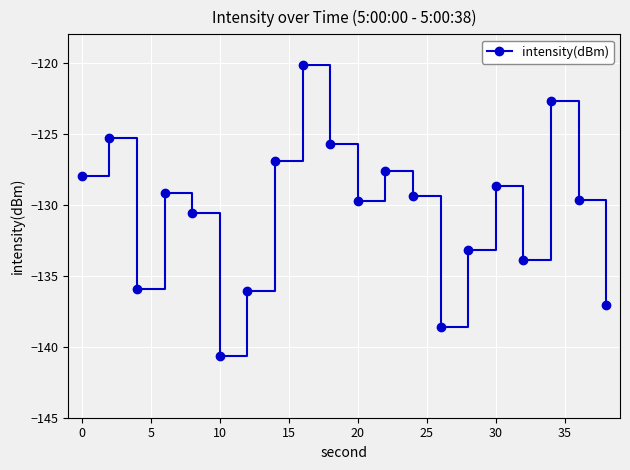

What is the sum of all values?

-2609.1